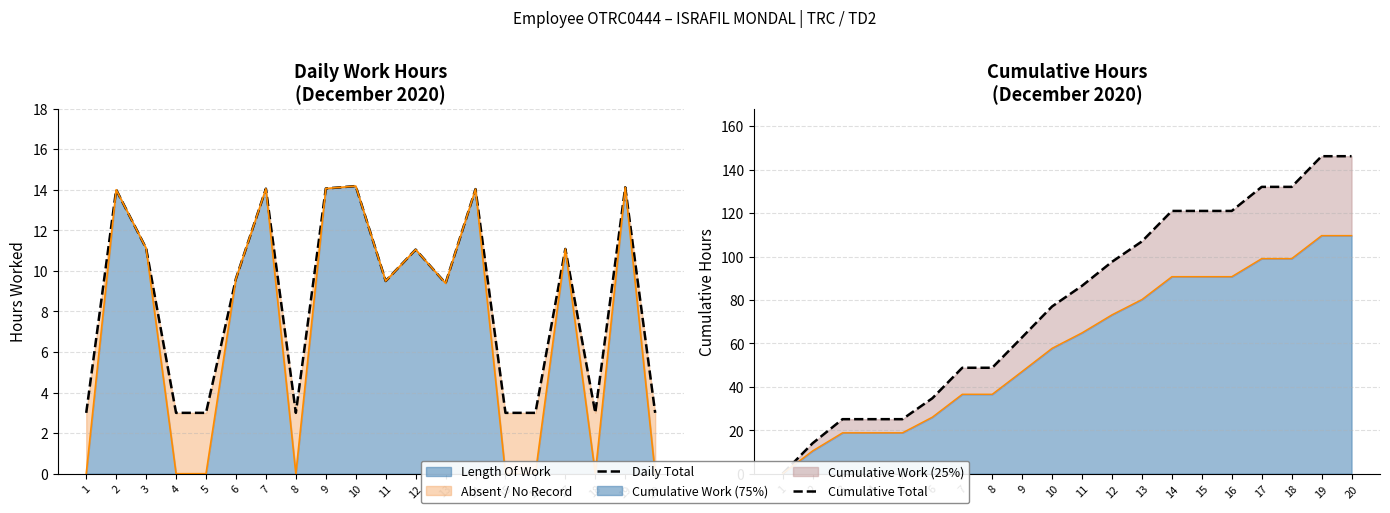

List the labels in order of Cumulative Total value, smallest first.

1, 2, 3, 4, 5, 6, 7, 8, 9, 10, 11, 12, 13, 14, 15, 16, 17, 18, 19, 20